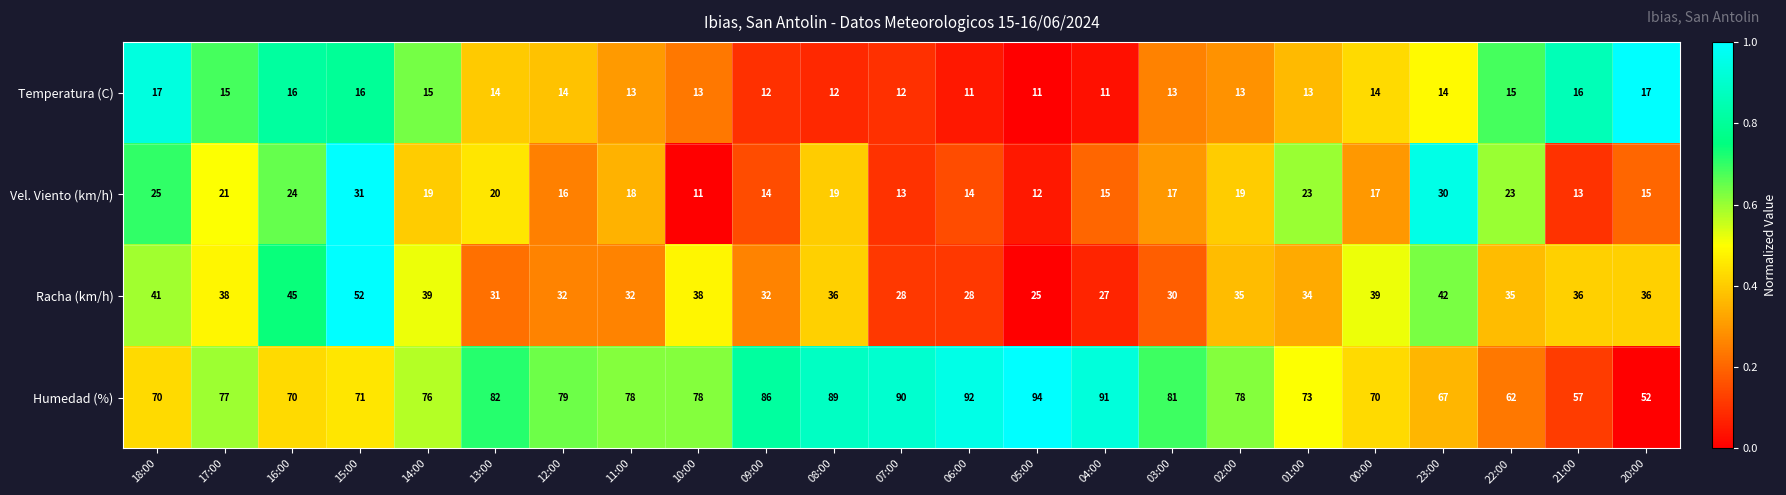

How many series are shown in this chart?

4